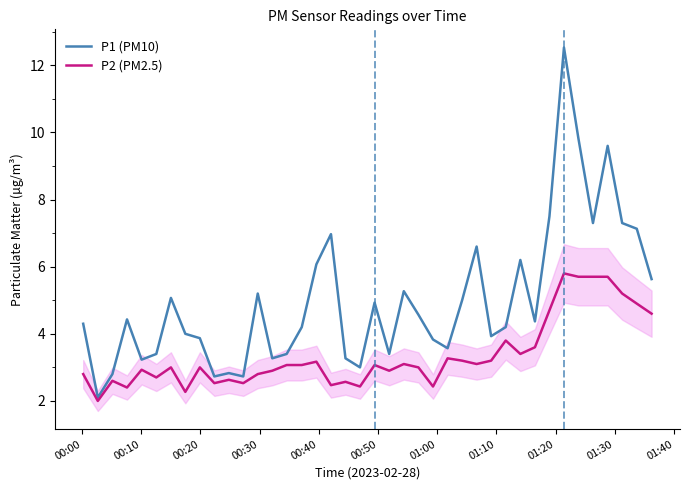

What is the minimum value shown in the chart?

2.0